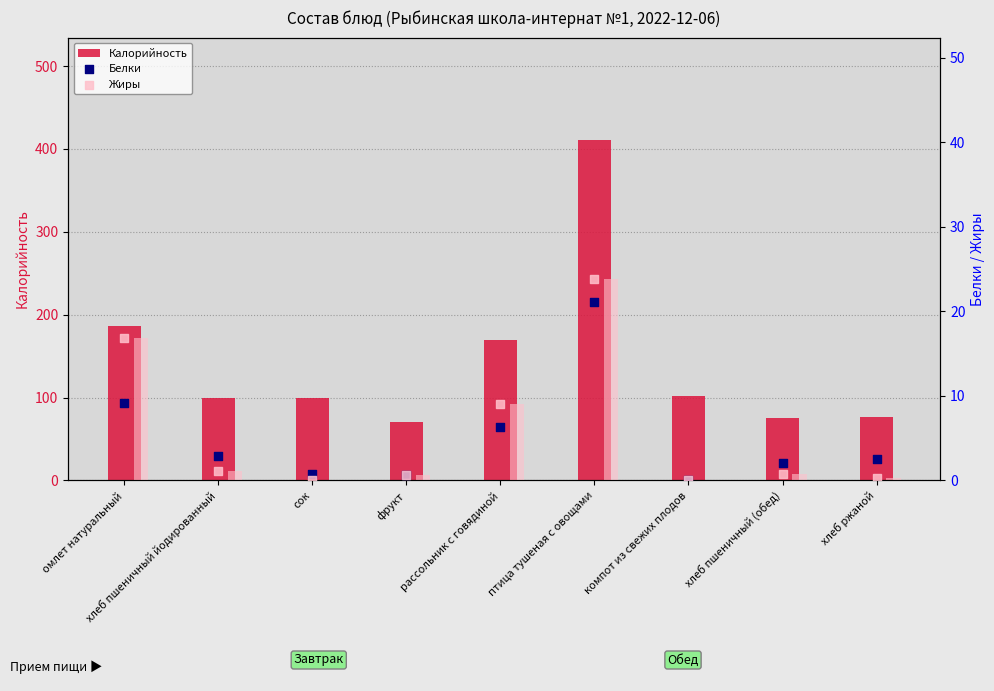

Is the value of Белки at птица тушеная с овощами greater than the value of Калорийность at хлеб пшеничный йодированный?

No